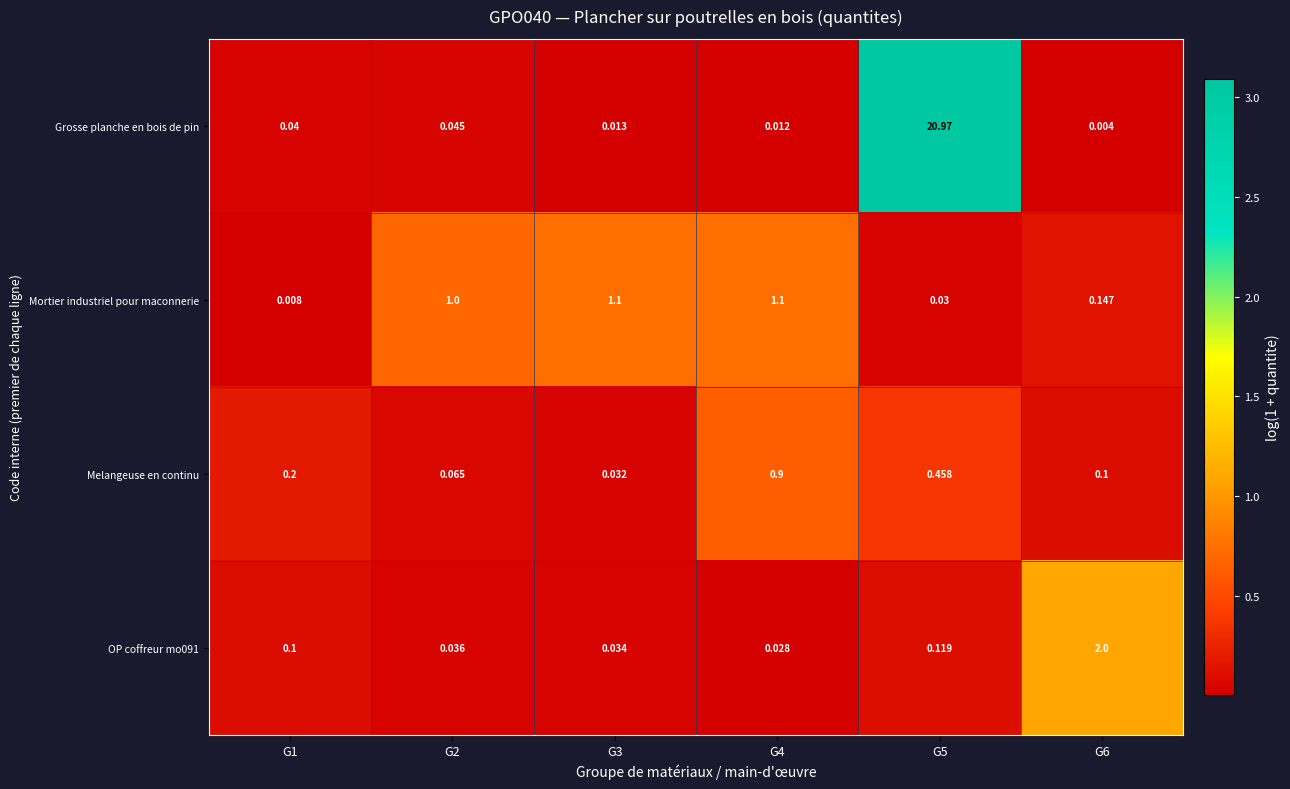

Which series changed the most between G2 and G4?

Melangeuse en continu